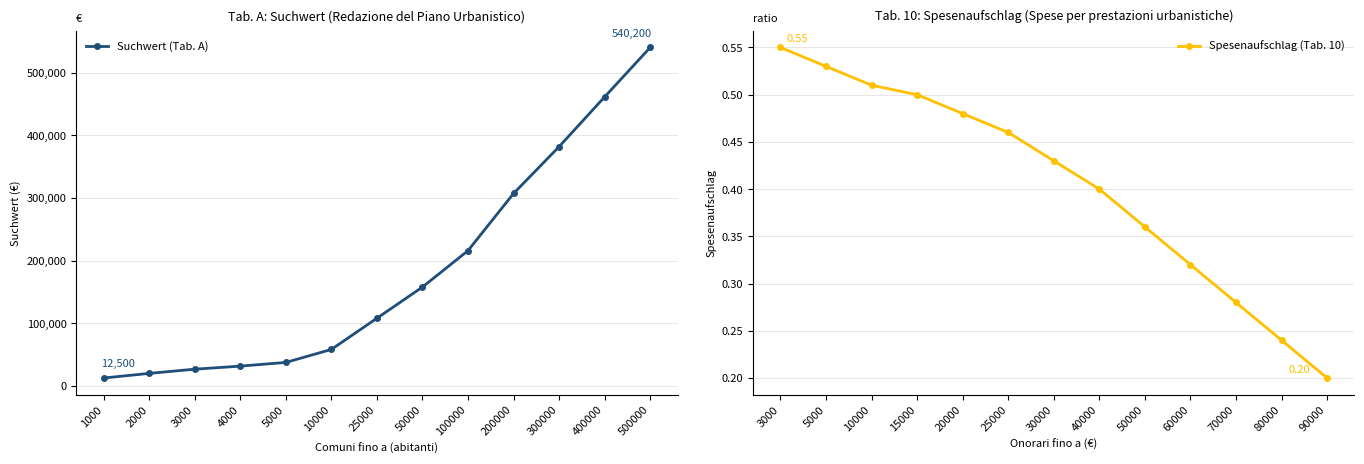

What is the sum of all Spesenaufschlag (Tab. 10) values?

5.3